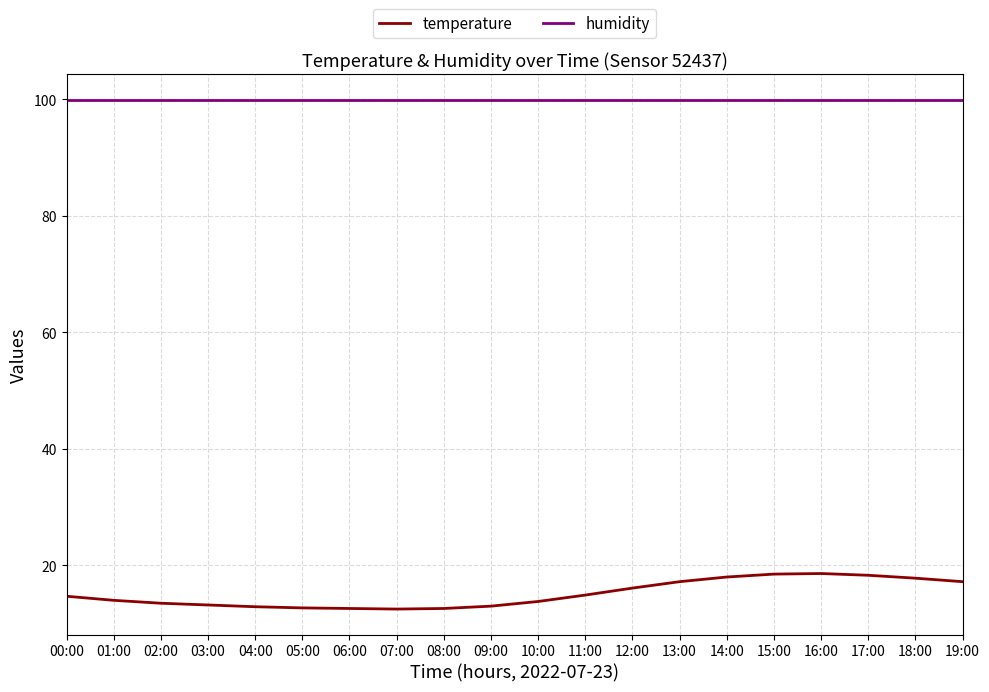

What is the sum of all temperature values?

302.1